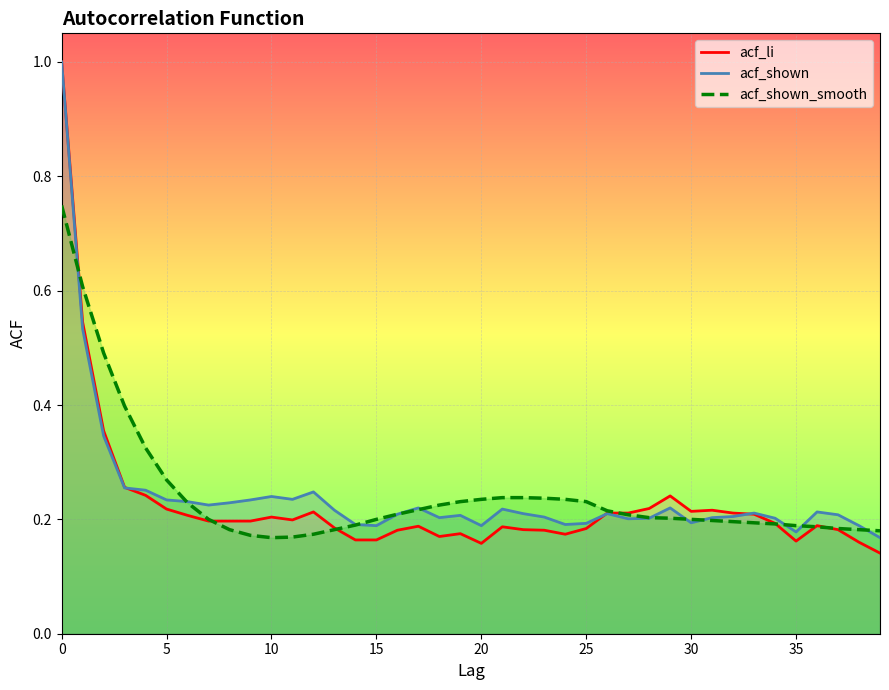

What is the average value of the acf_shown_smooth series?

0.2